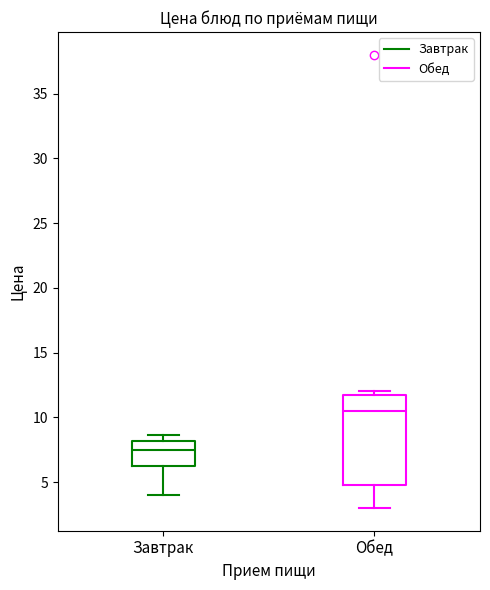

Where does the median line of the box for Завтрак sit on the y-axis? The values are not printed on the chart, so give them approximately, as read against the axis.

7.5